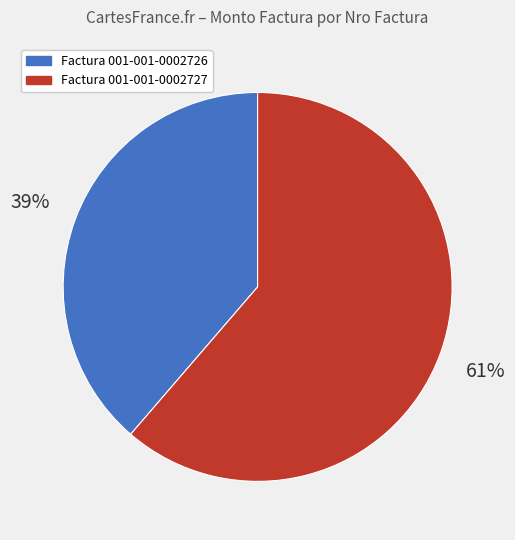

How many segments does this pie chart have?

2